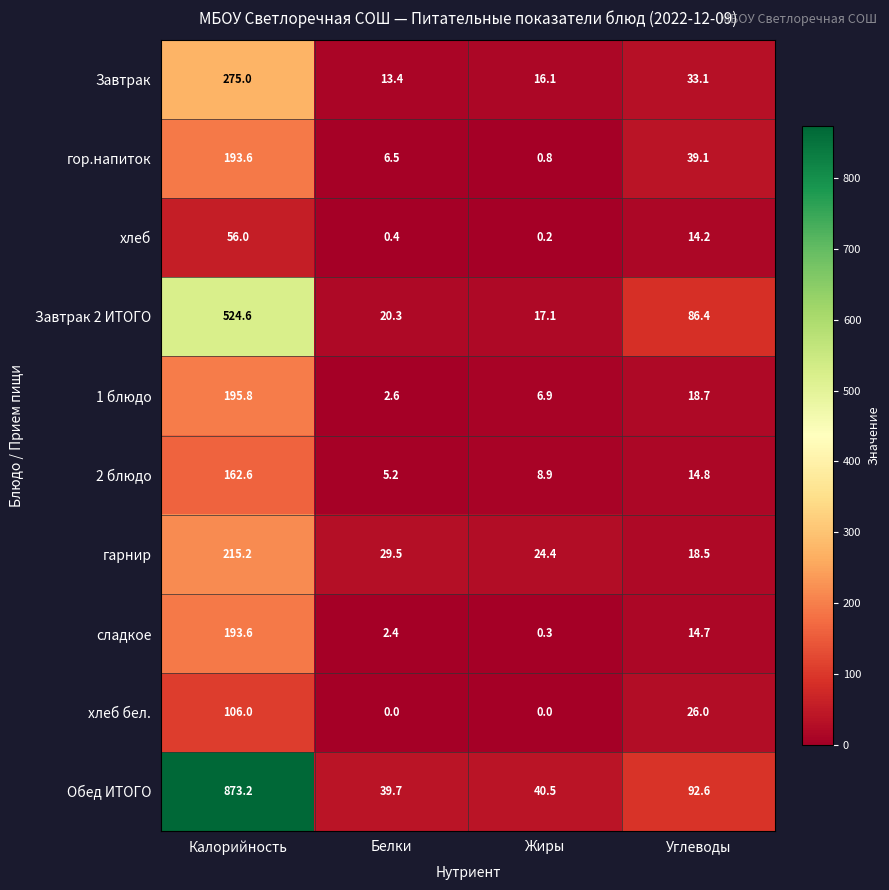

Where does the хлеб series first go above 14?

Калорийность